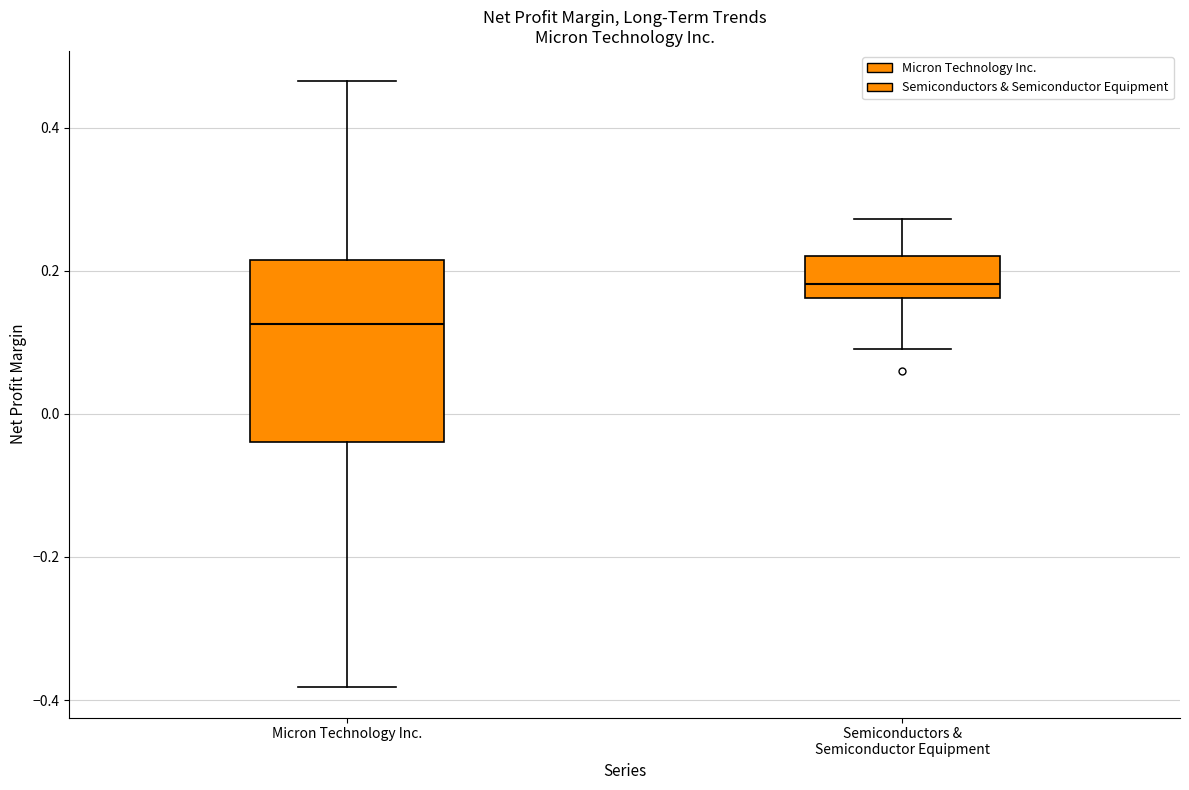

Comparing the boxes themselves (not the whiskers), which one is the tallest?

Micron Technology Inc.